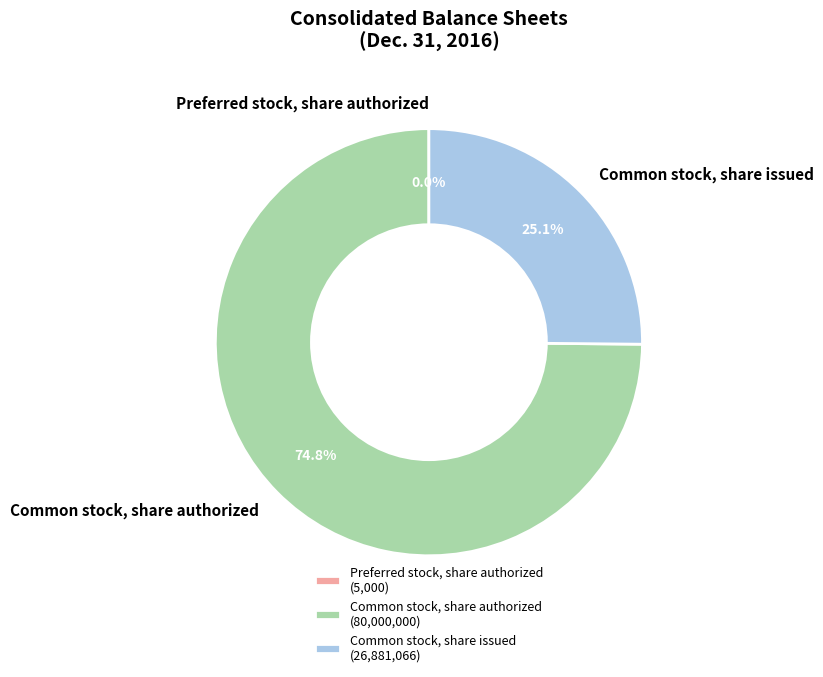

The Common stock, share authorized slice represents 75% of the pie. True or false?

True